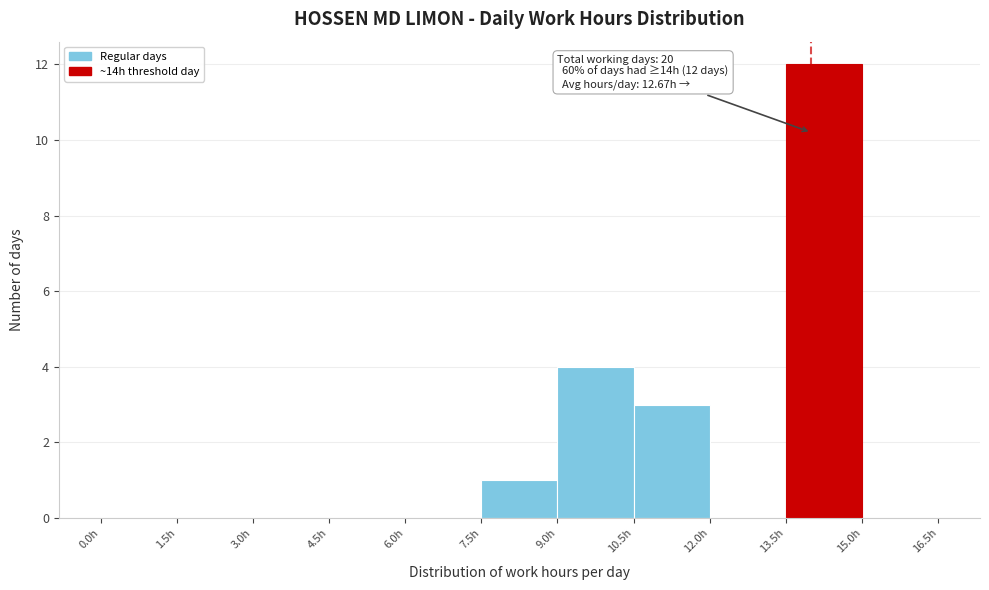

Over which range of the x-axis is the bar tallest?

13.5 to 15.0